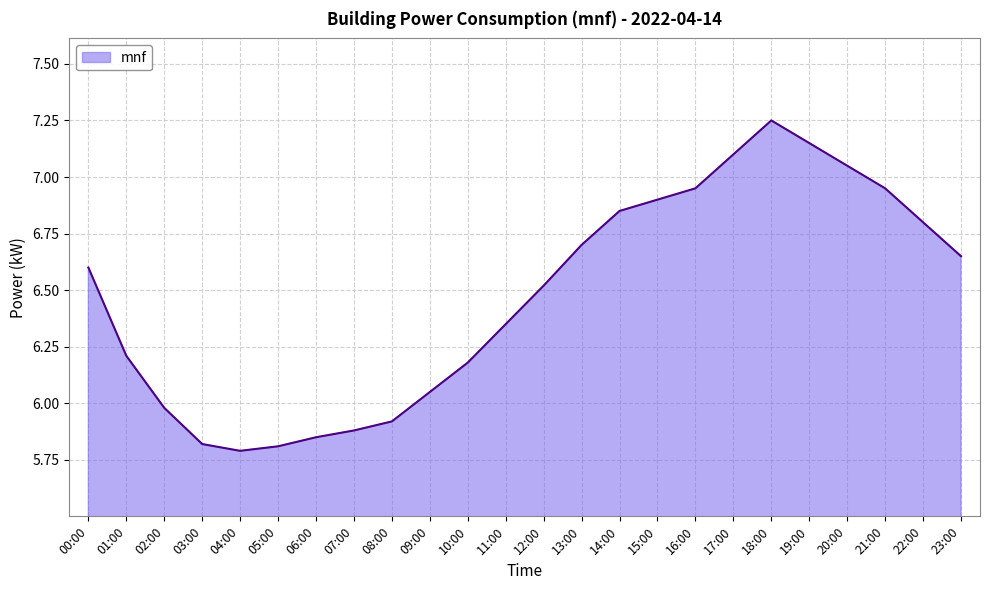

Where does the data first go above 6?

00:00